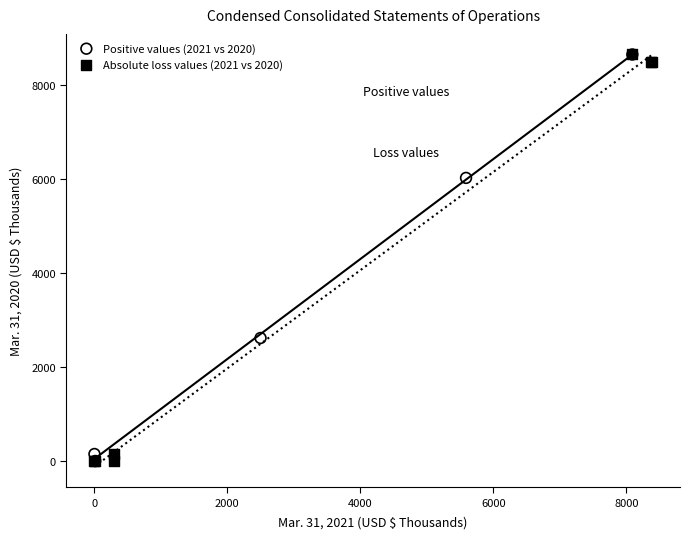

What are all the series names shown in the legend?

Positive values (2021 vs 2020), Absolute loss values (2021 vs 2020)